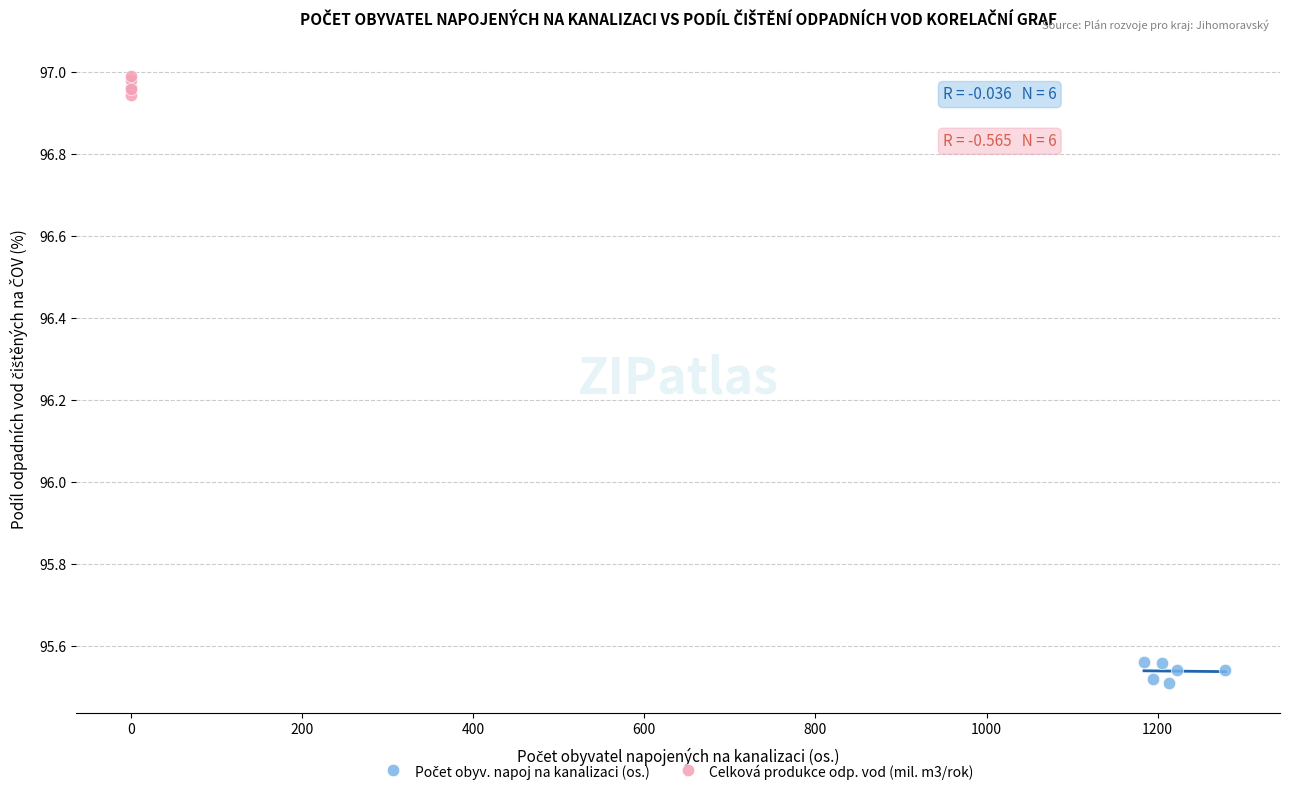

Which series reaches the maximum Y coordinate?

Celková produkce odp. vod (mil. m3/rok)